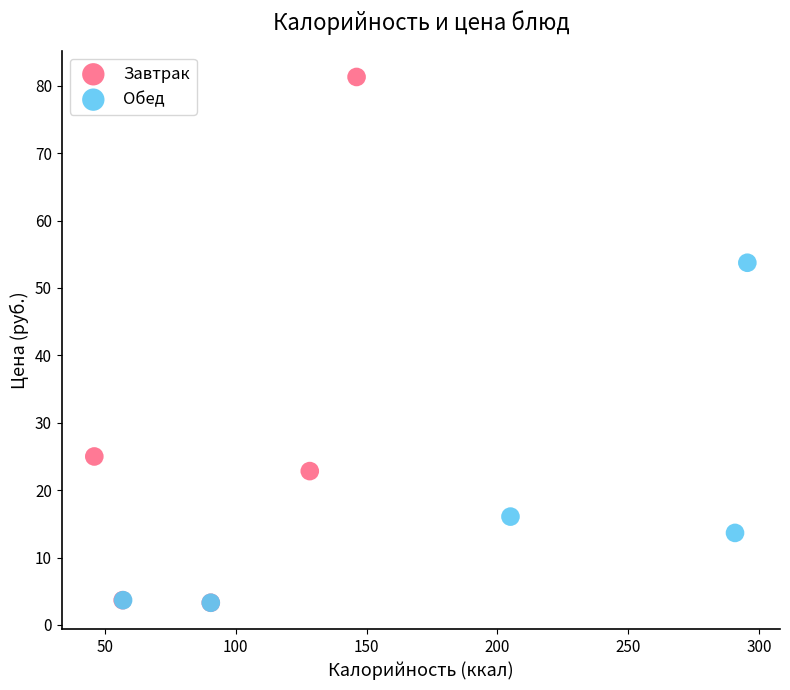

Which series has the widest spread of Y values?

Завтрак